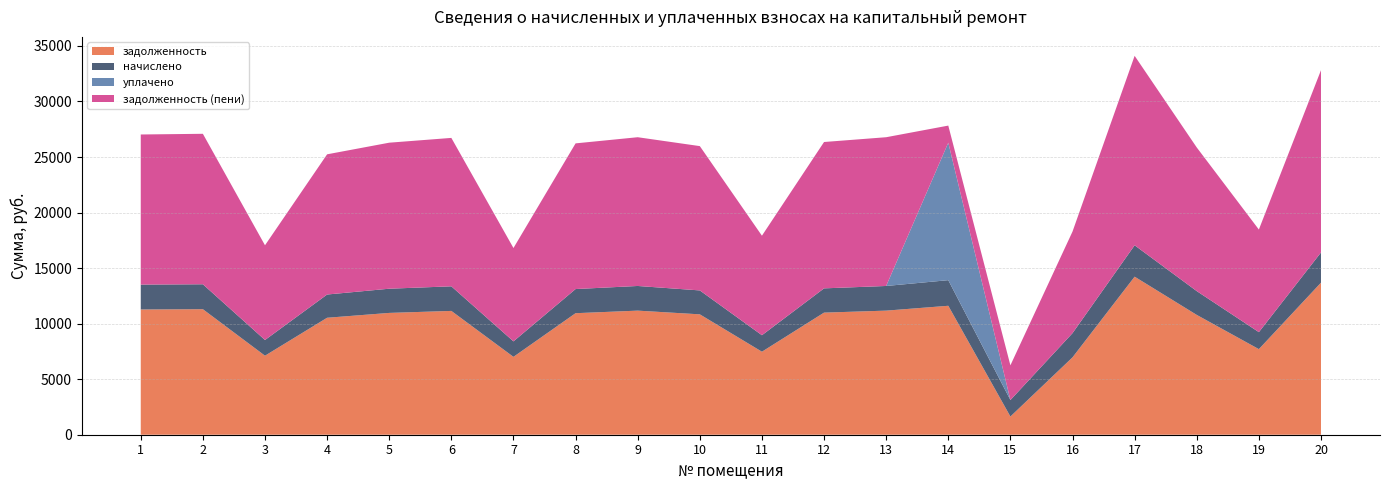

Reading left to right, list all the values displayed in this chart.

задолженность: 1=11273.5	2=11299.2	3=7113.4	4=10528.8	5=10965.4	6=11145.1	7=7010.6	8=10939.7	9=11170.8	10=10837.0	11=7472.9	12=10991.0	13=11170.8	14=11607.4	15=1638.0	16=6965.4	17=14226.7	18=10785.6	19=7704.0	20=13687.4
начислено: 1=2240.2	2=2245.3	3=1413.5	4=2092.2	5=2179.0	6=2214.7	7=1393.1	8=2173.9	9=2219.8	10=2153.4	11=1485.0	12=2184.1	13=2219.8	14=2306.5	15=1485.0	16=2179.0	17=2827.1	18=2143.3	19=1530.9	20=2719.9
уплачено: 1=0.0	2=0.0	3=0.0	4=0.0	5=0.0	6=0.0	7=0.0	8=0.0	9=0.0	10=0.0	11=0.0	12=0.0	13=0.0	14=12376.2	15=0.0	16=0.0	17=0.0	18=0.0	19=0.0	20=0.0
задолженность (пени): 1=13513.7	2=13544.5	3=8526.9	4=12621.0	5=13144.4	6=13359.8	7=8403.8	8=13113.5	9=13390.6	10=12990.4	11=8957.9	12=13175.2	13=13390.6	14=1537.7	15=3123.0	16=9144.4	17=17053.8	18=12928.9	19=9234.9	20=16407.3